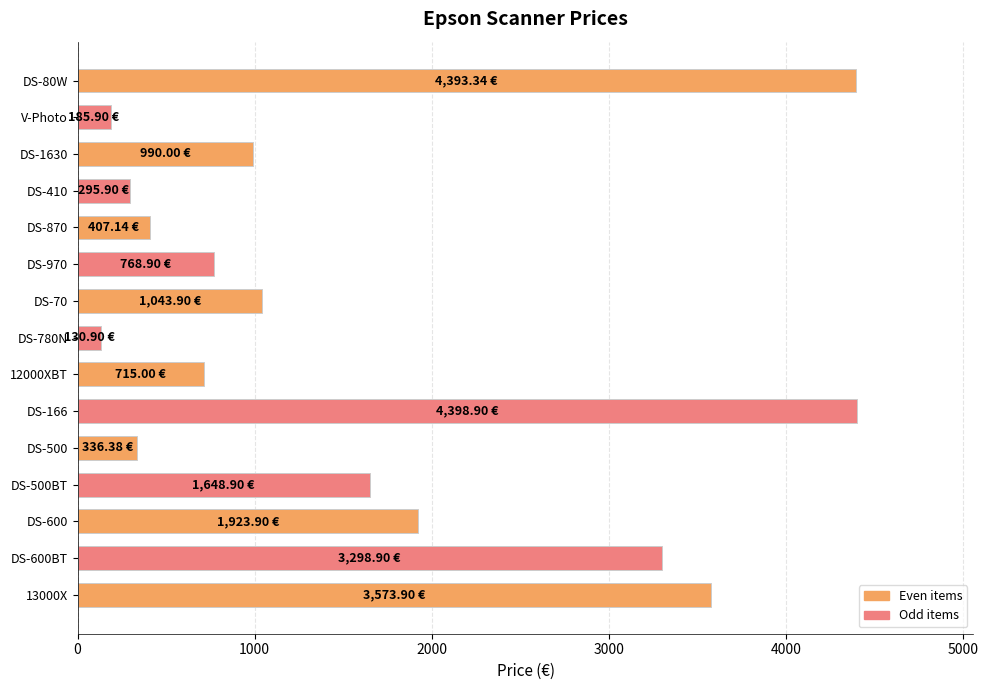

What is the difference between the maximum and minimum values?

4268.0